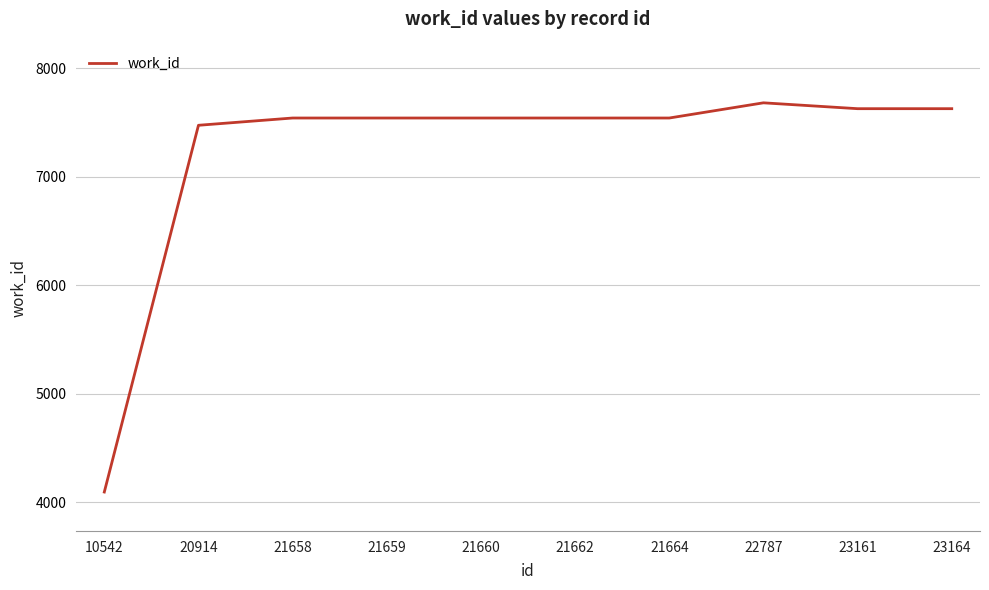

Which label corresponds to the smallest value in the chart?

10542